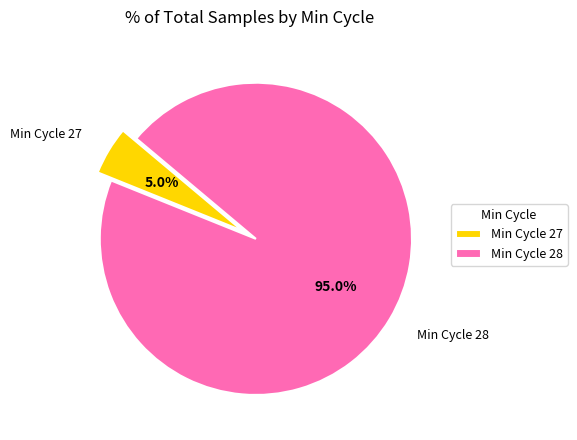

What percentage is NOT represented by Min Cycle 28?

5.0%